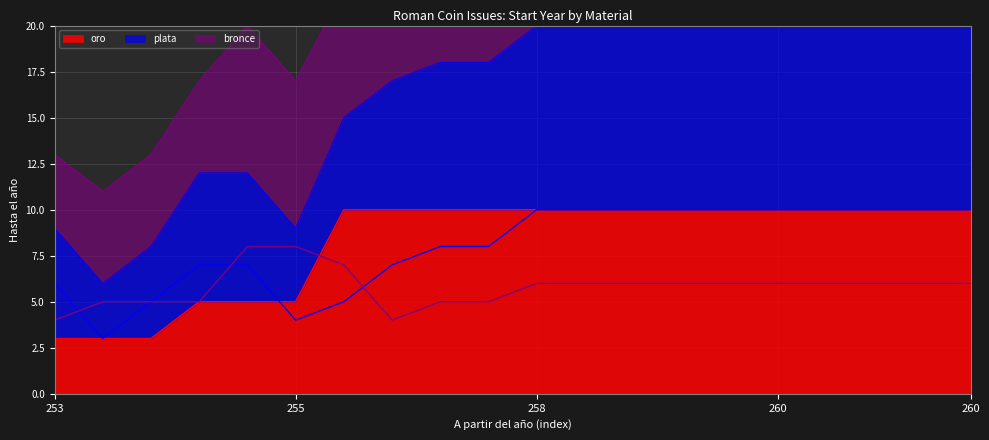

What is the difference between the maximum and second lowest values in the oro series?

7